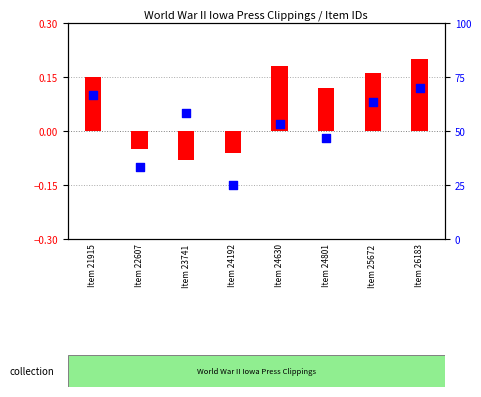

Which series contains the highest Y value?

transformed count